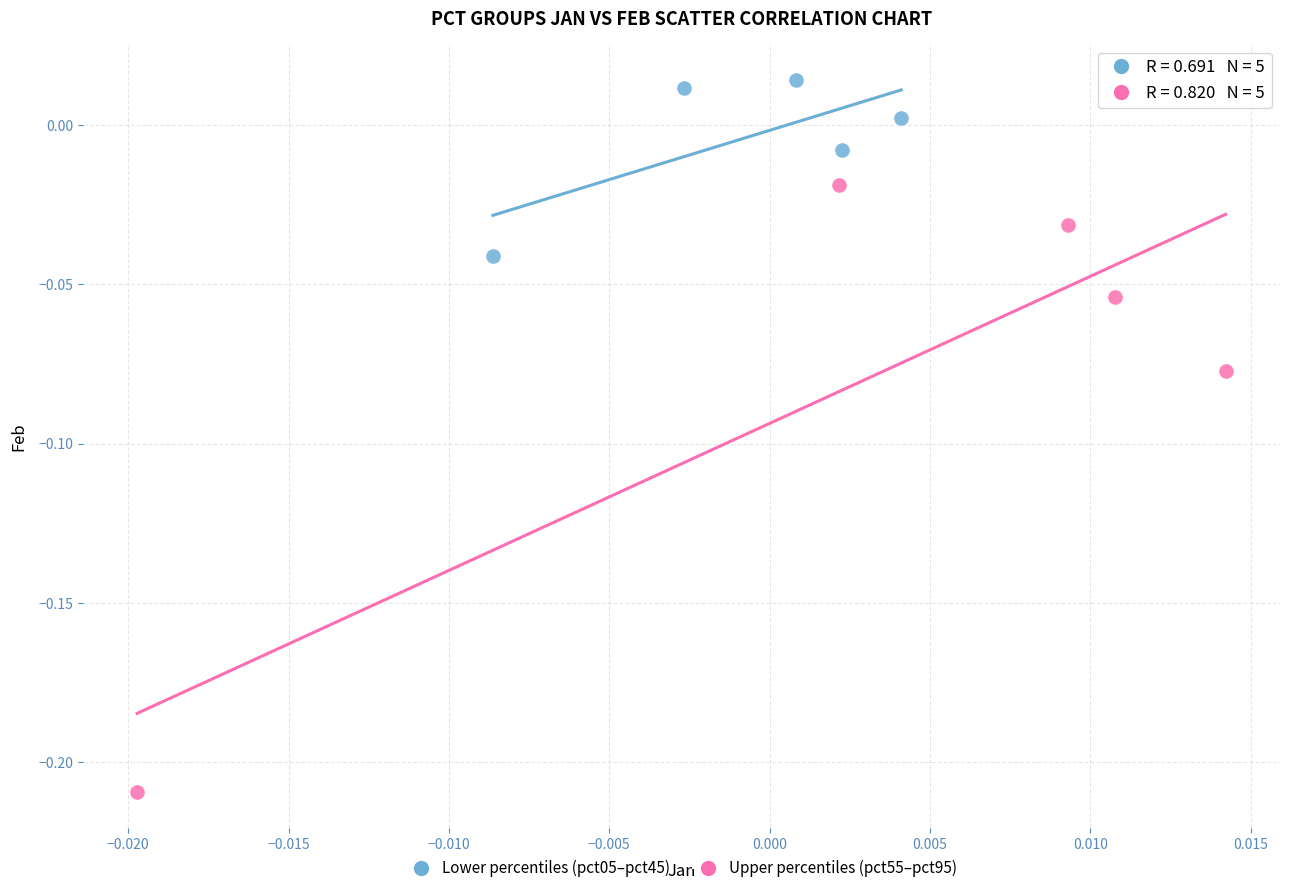

Which series has the widest spread of Y values?

Upper percentiles (pct55–pct95)